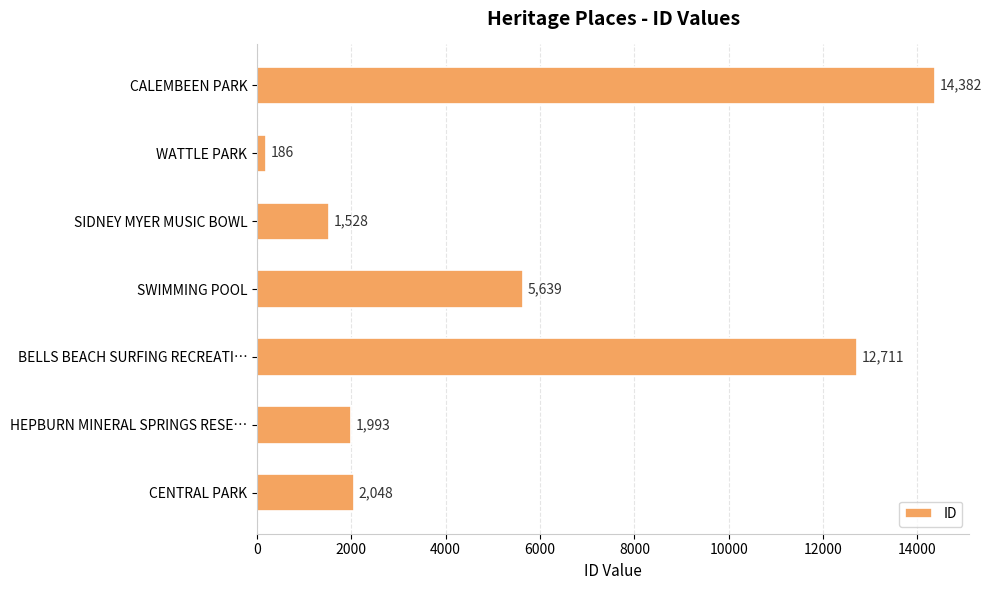

What is the change in value from SWIMMING POOL to HEPBURN MINERAL SPRINGS RESE…?

-3646